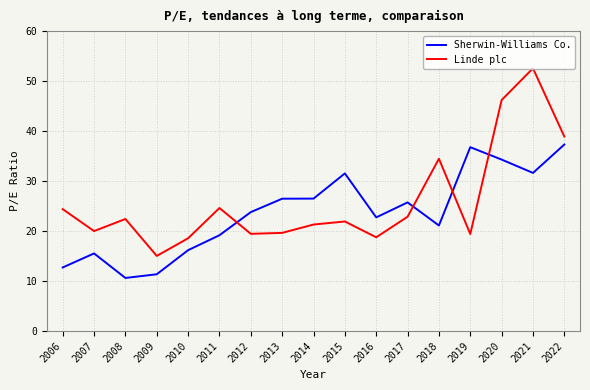

List the series in order of their overall mean, lowest first.

Sherwin-Williams Co., Linde plc